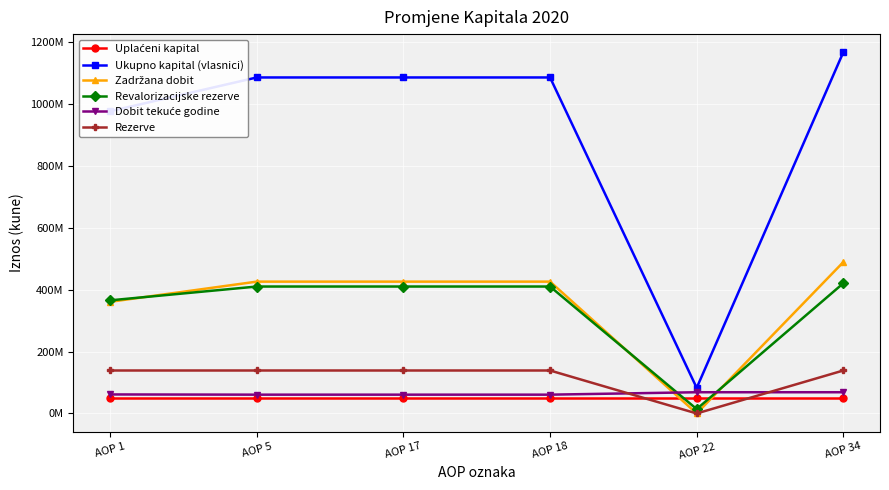

Does the chart have visible grid lines?

Yes